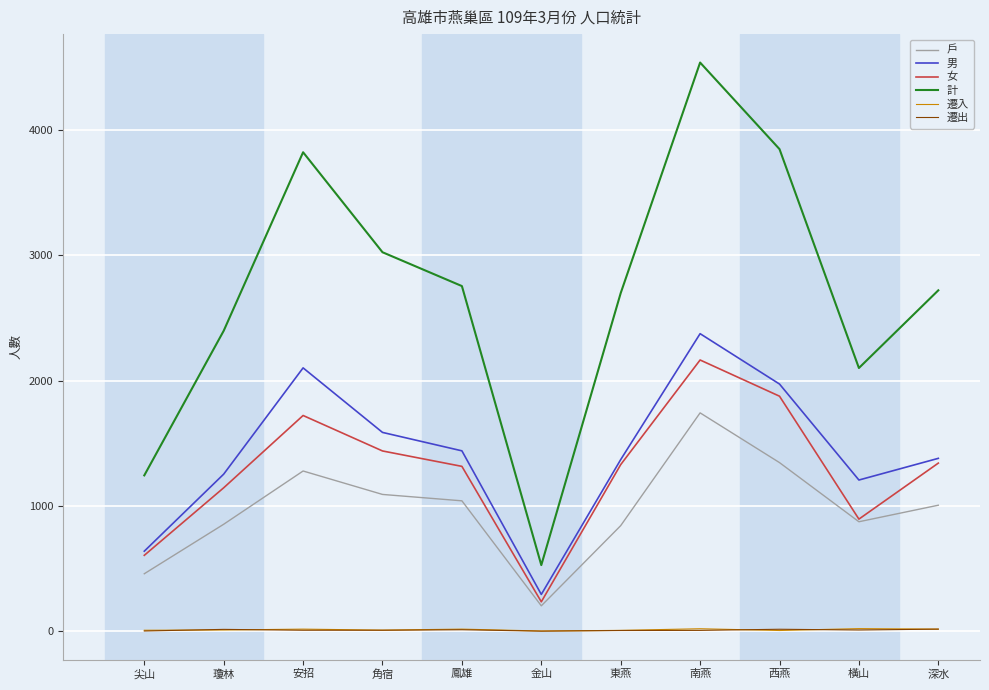

The value of 戶 at 角宿 is 1867. True or false?

False